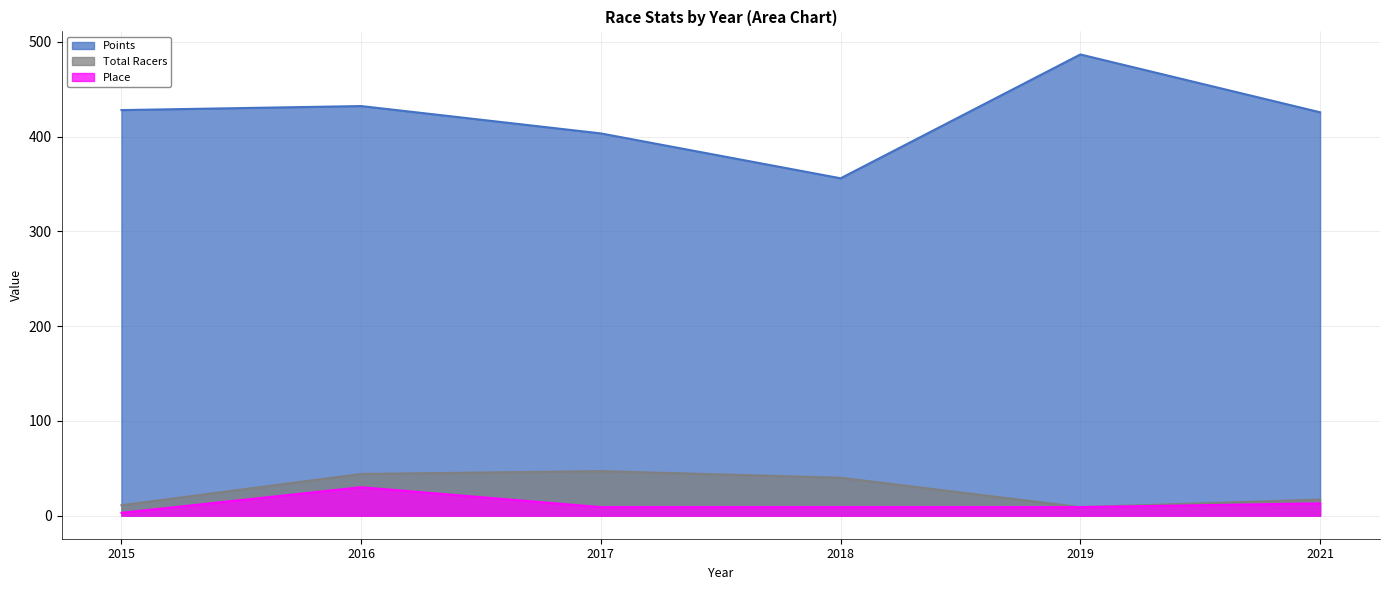

Which series has the widest spread of values?

Points